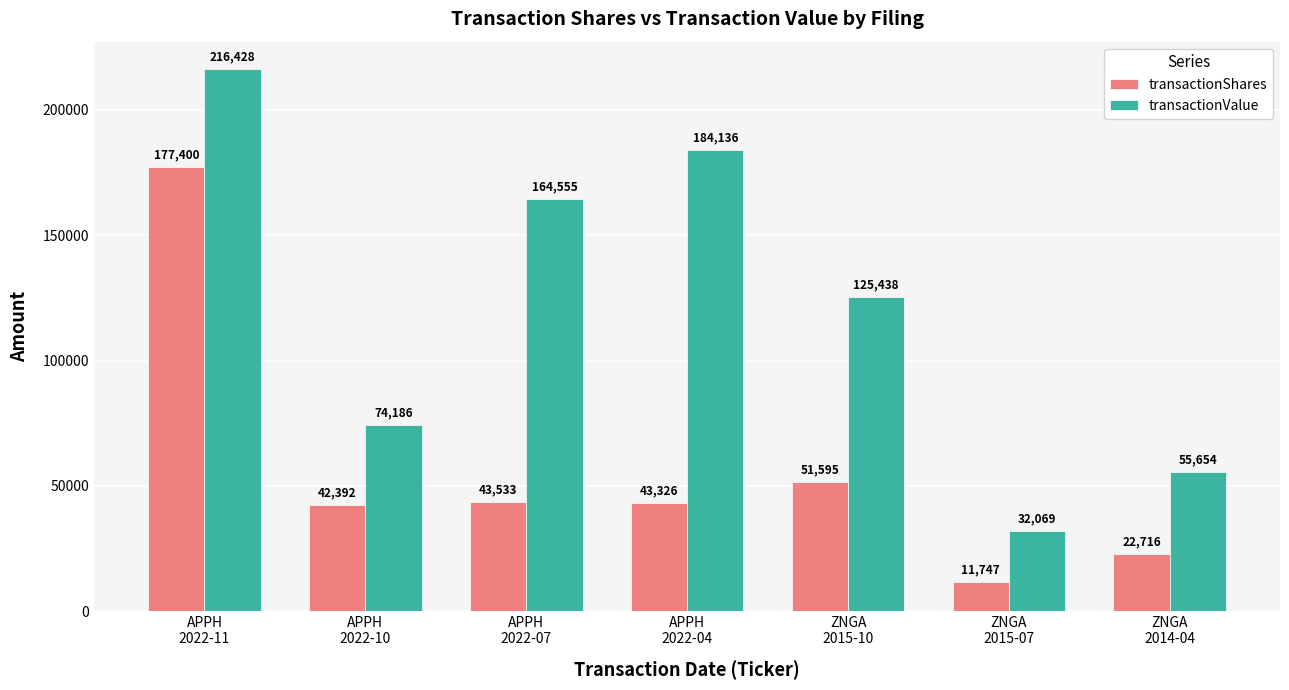

How many distinct data groups are displayed?

2